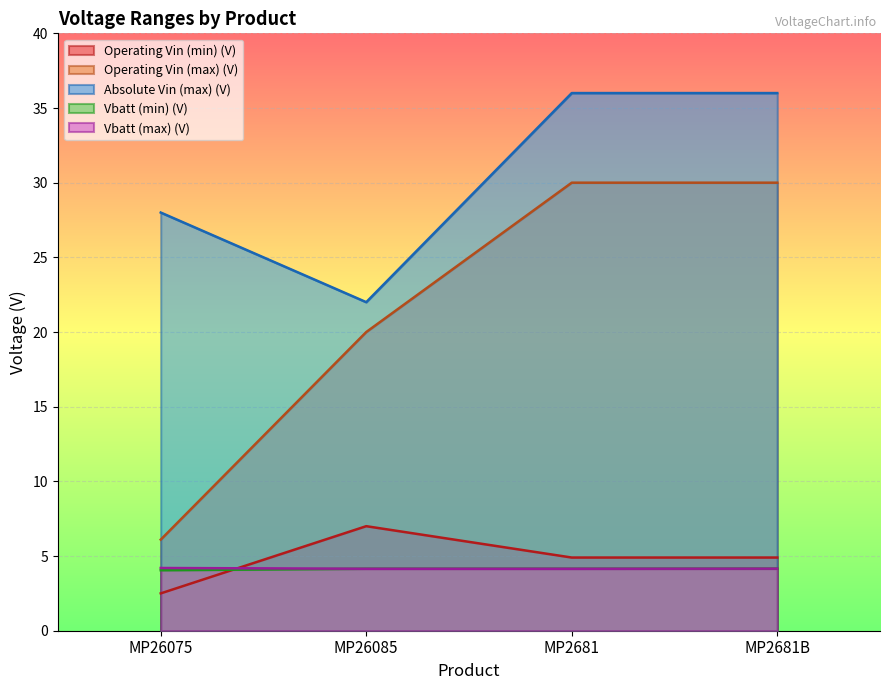

True or false: Vbatt (max) (V) has more than 1 points higher than both neighbors.

False